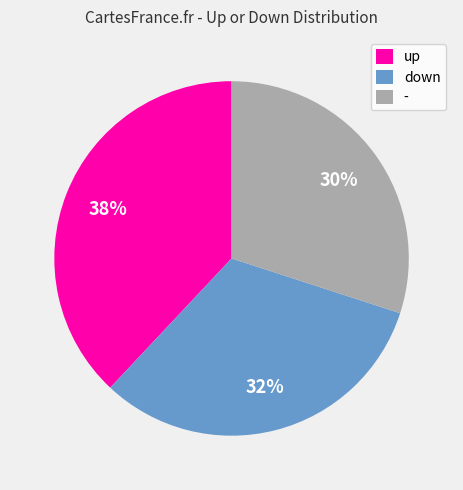

To the nearest percent, what portion does up represent?

38%